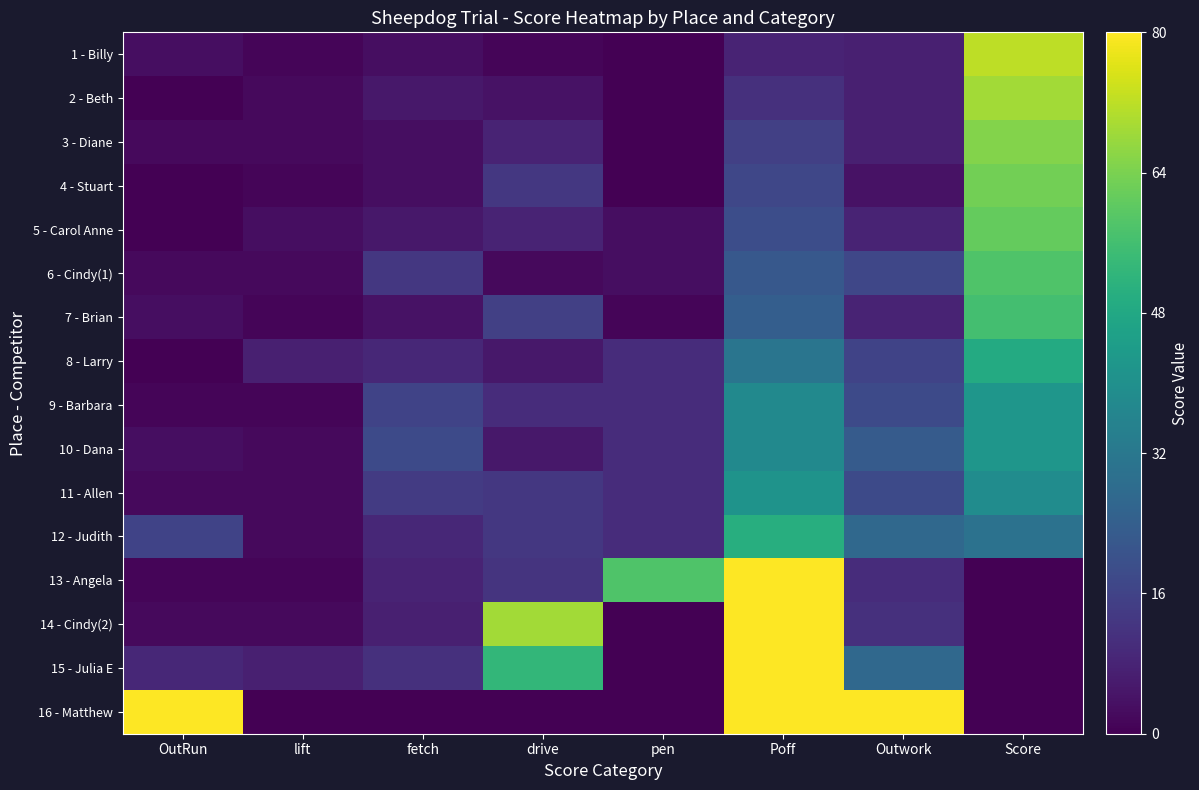

What is the greatest value displayed?

80